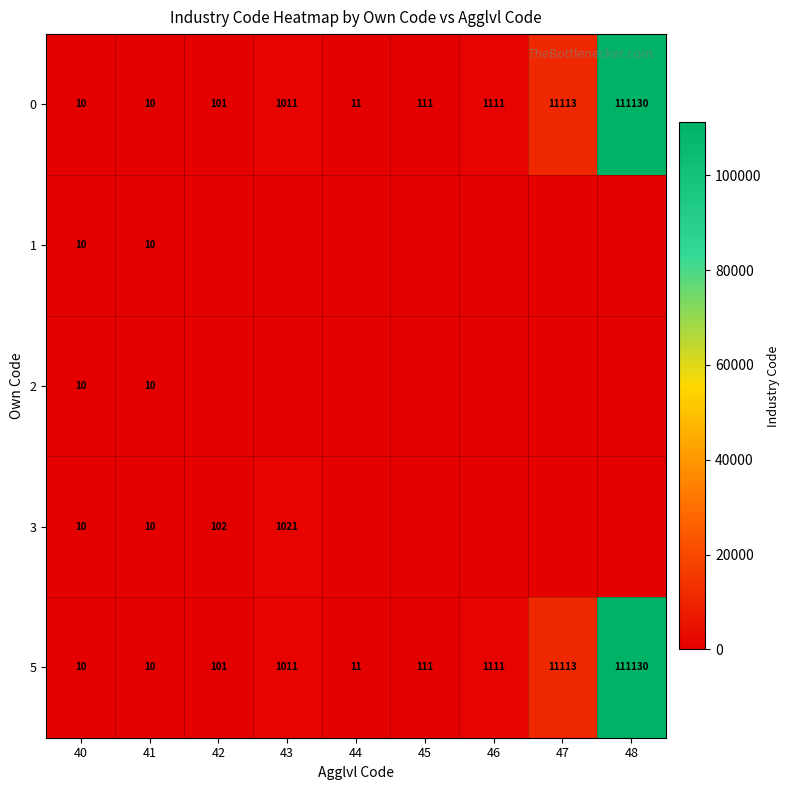

What is the sum of the 5 values at 46 and 45?

1222